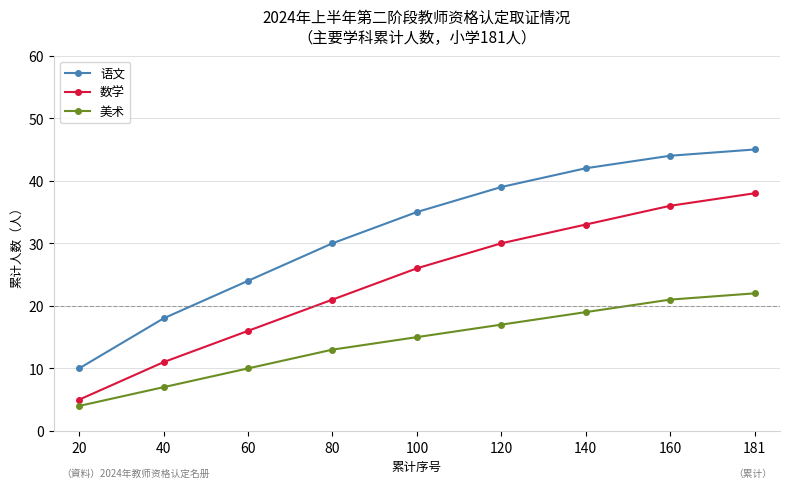

True or false: 数学 has a value of 36 at 160.

True